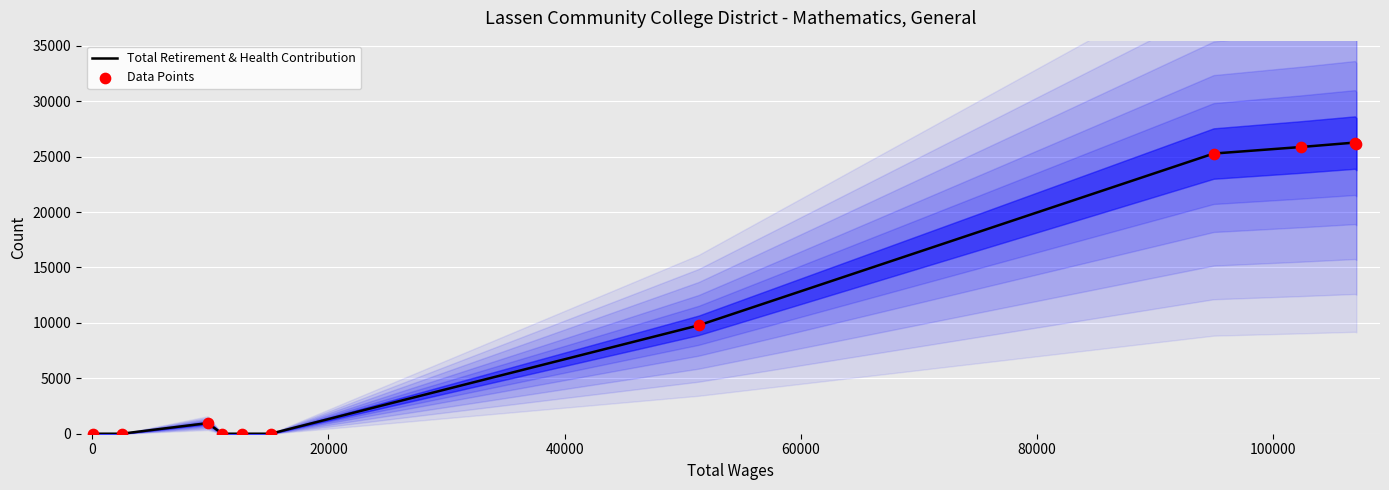

What are all the series names shown in the legend?

Total Retirement & Health Contribution, Data Points